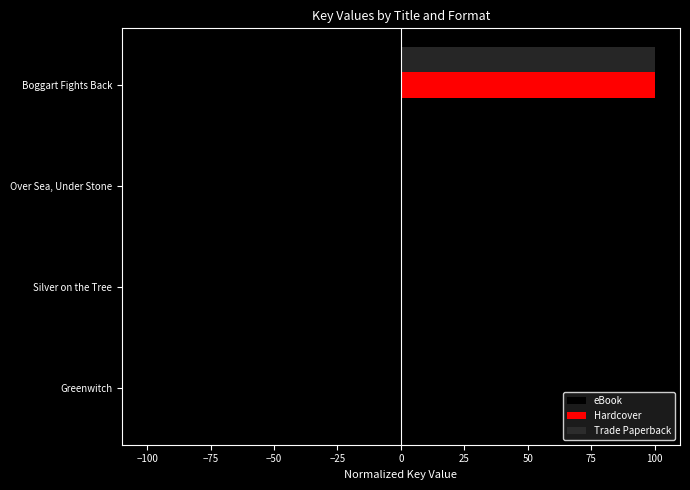

At which category is the sum across all series the highest?

Boggart Fights Back